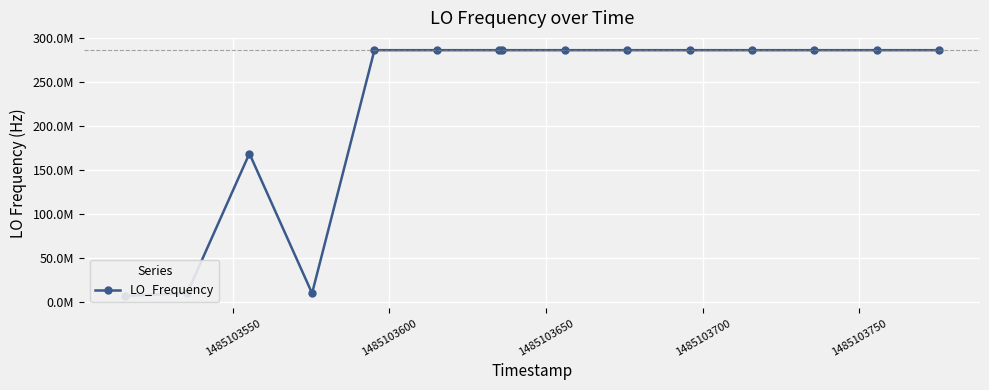

The chart shows a value of 187126041.1 at 14. True or false?

False